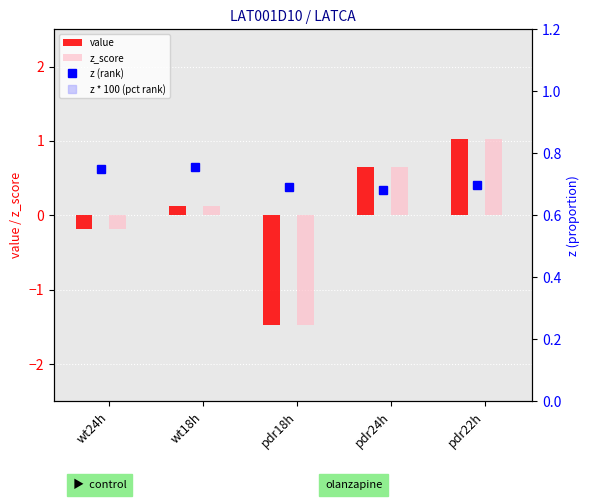

What is the difference between the maximum and minimum values in the z (rank) series?

0.1